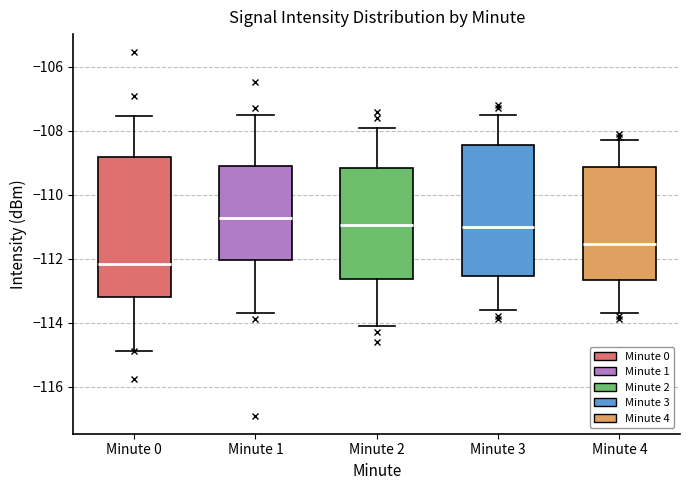

Reading left to right, read every box against the y-axis: the position of its median line, the range the box covers, and the ends of its whiskers. The values are not printed on the chart, so give them approximately, as read against the axis.

Minute 0: median -112.2, box -113.2 to -108.8, whiskers -114.8 to -107.6
Minute 1: median -110.8, box -112.0 to -109.2, whiskers -113.6 to -107.6
Minute 2: median -111.0, box -112.6 to -109.2, whiskers -114.0 to -107.8
Minute 3: median -111.0, box -112.6 to -108.4, whiskers -113.6 to -107.4
Minute 4: median -111.6, box -112.6 to -109.2, whiskers -113.6 to -108.2